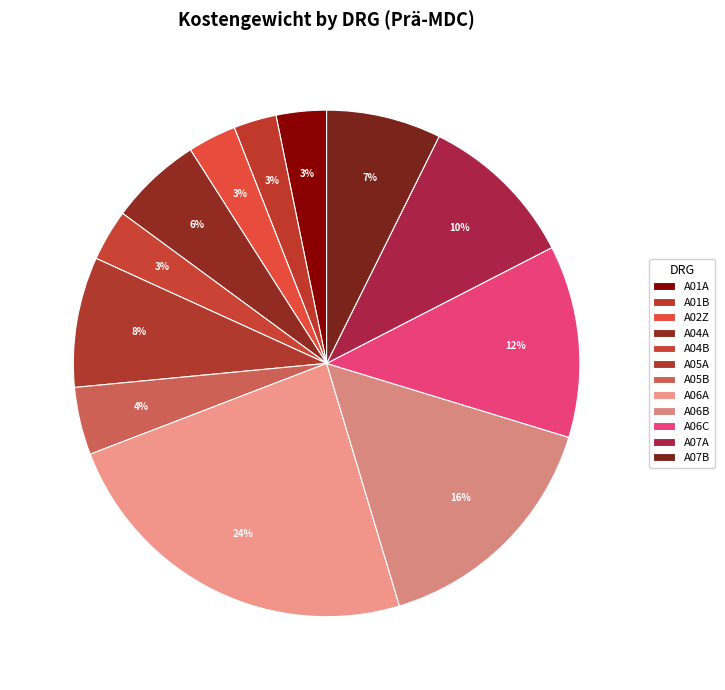

Is it true that A06B is 16% of the pie?

True